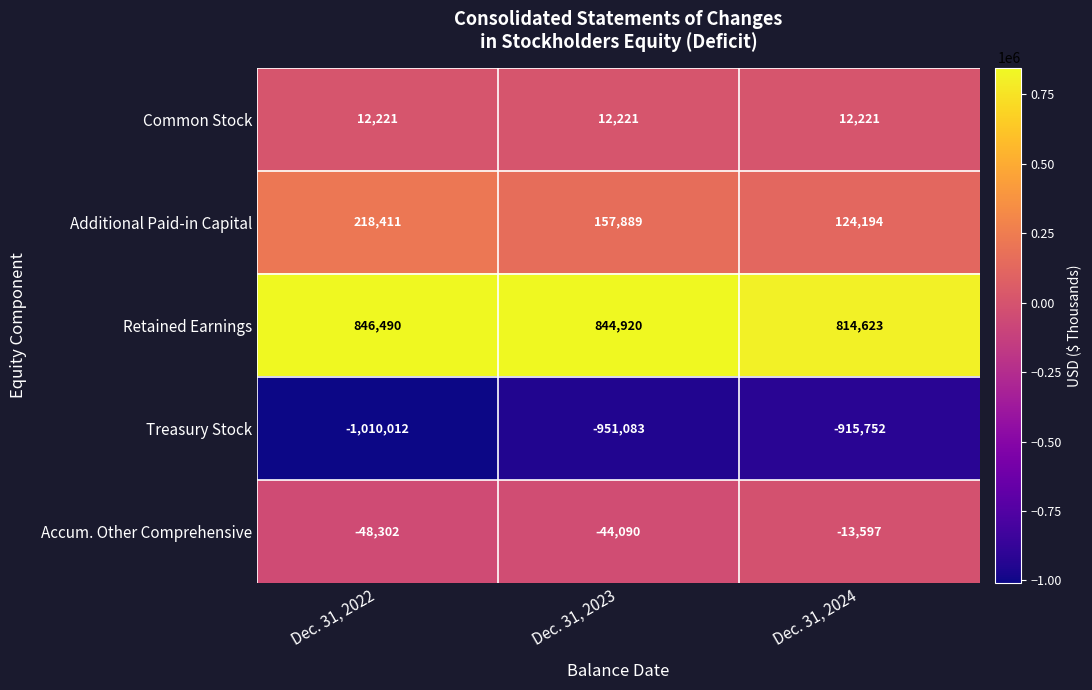

What is the spread (max minus min) of values at Dec. 31, 2024?

1730375